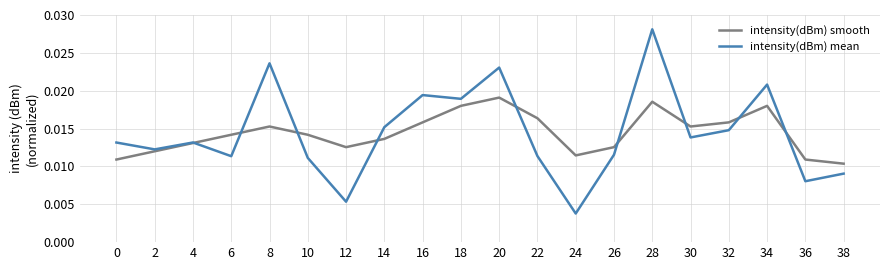

At which category is the sum across all series the highest?

28